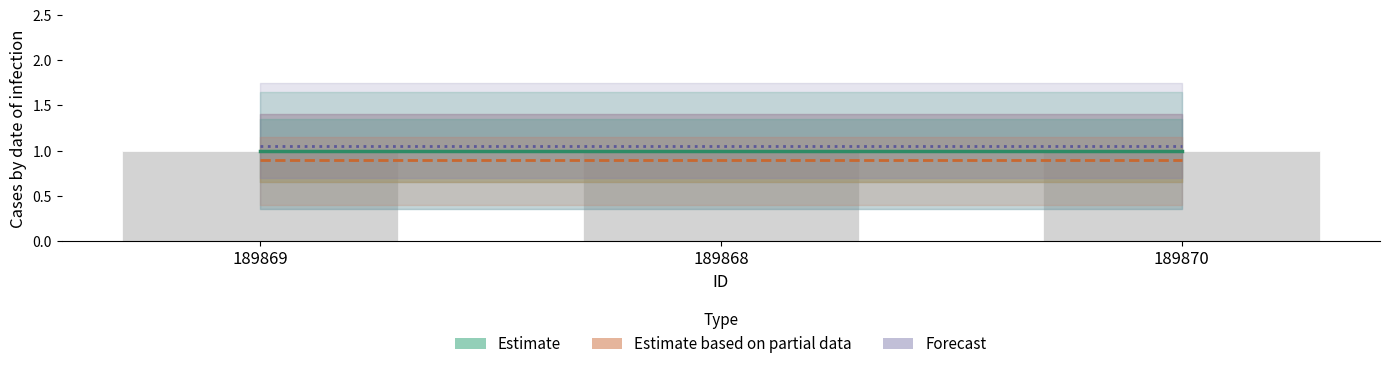

What is the value of the Estimate bar at the 3rd from the left?

1.0